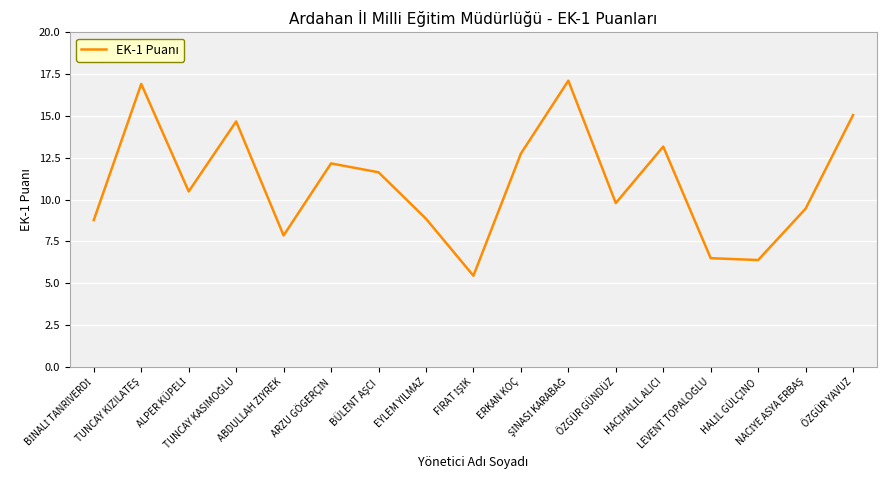

What is the difference between the maximum and minimum values?

11.7